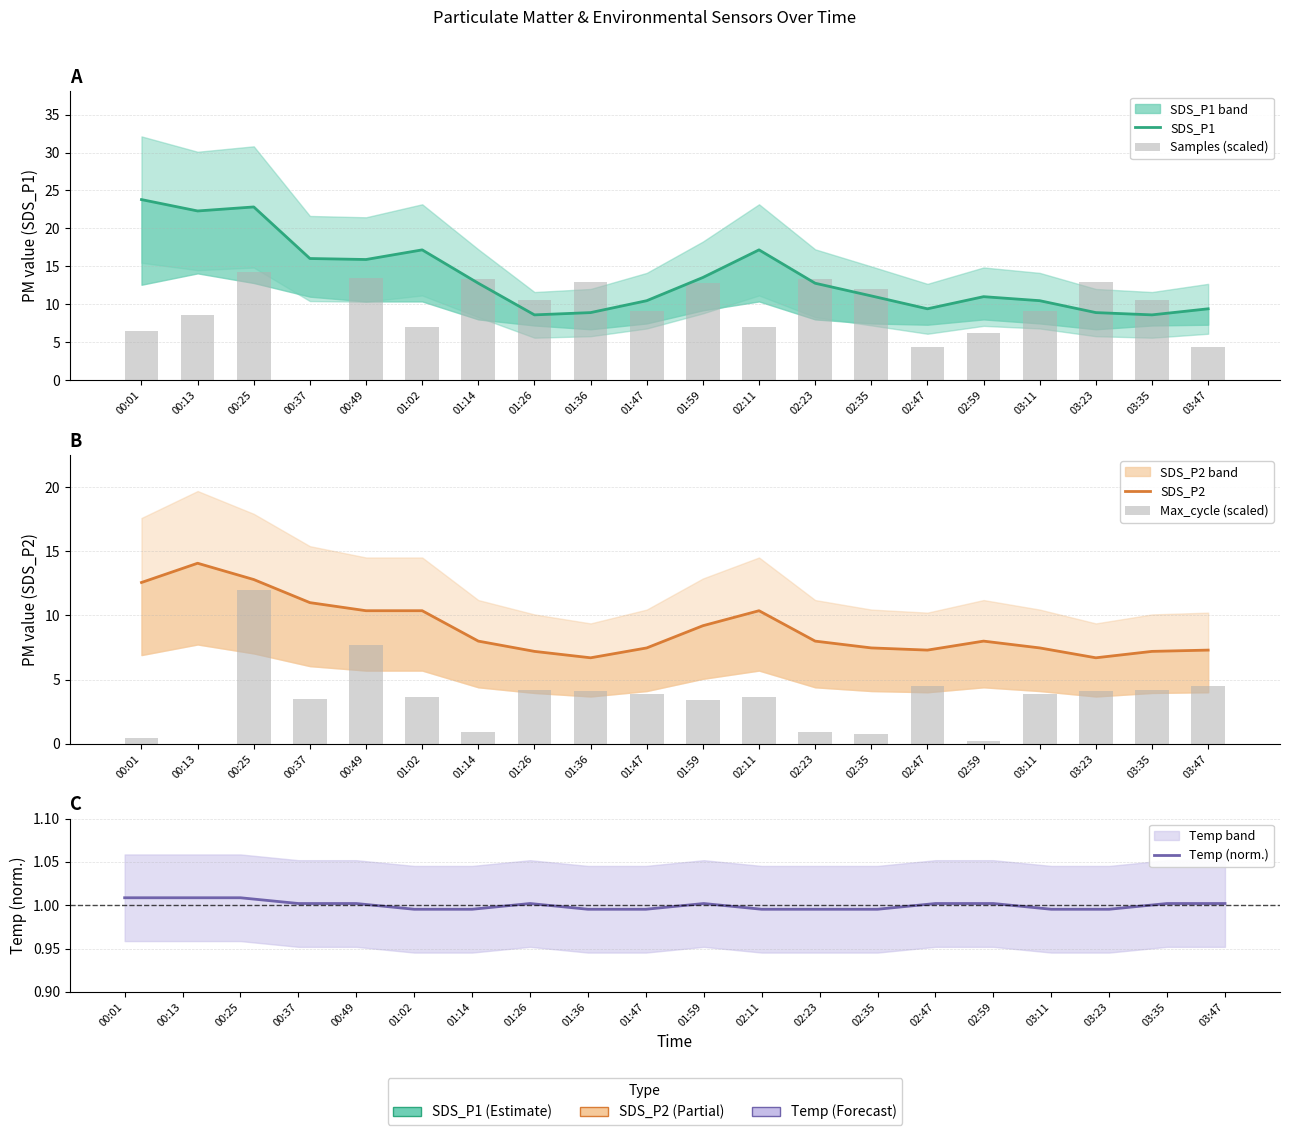

Which has a higher value, 01:02 or 02:11?

01:02